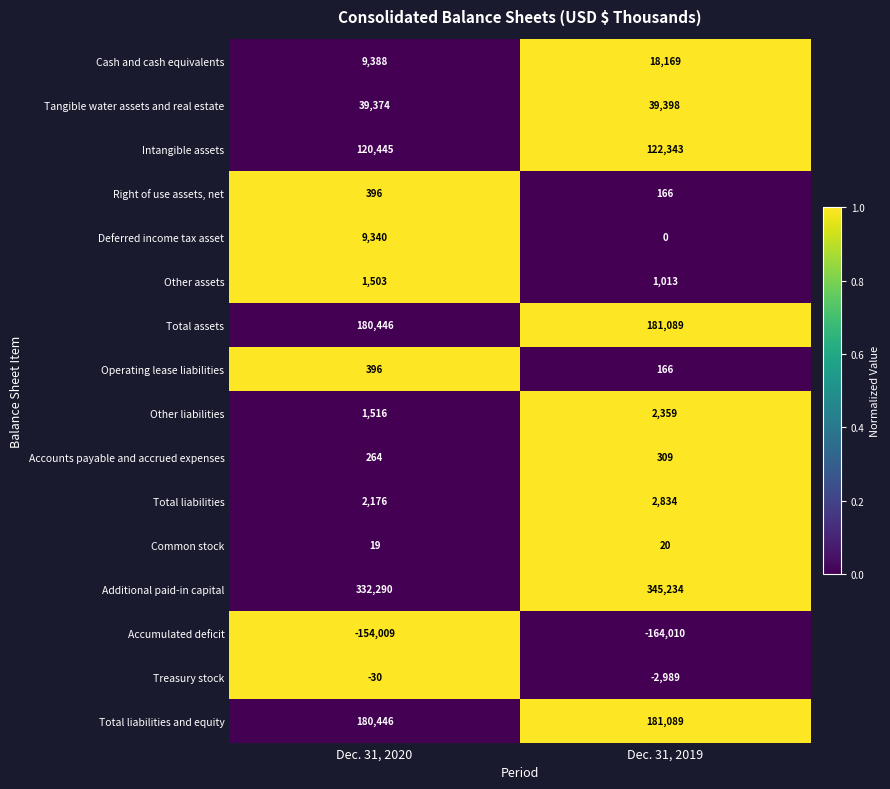

What is the difference between the highest and lowest values at Dec. 31, 2020?

486299